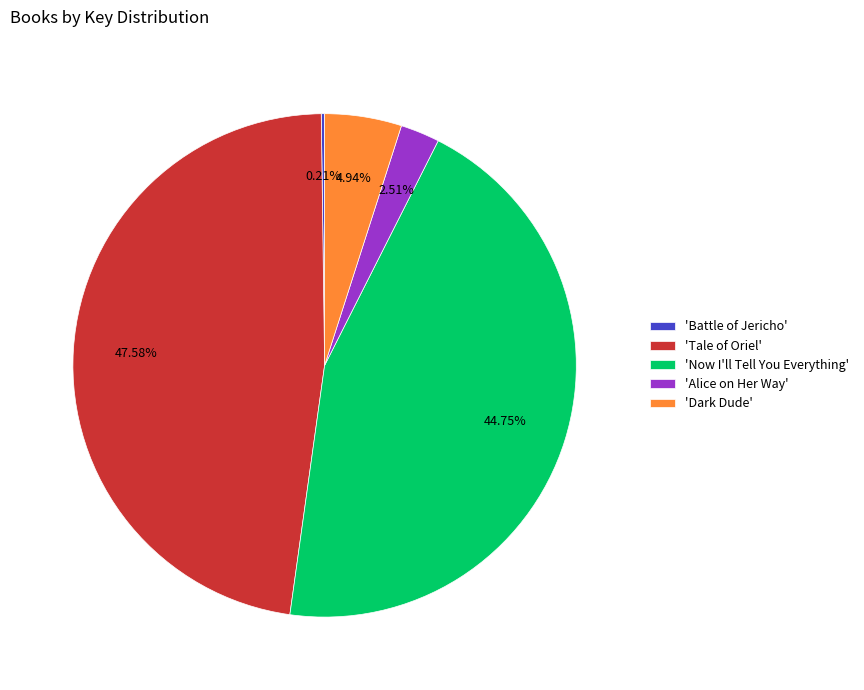

Does 'Alice on Her Way' account for over 50% of the chart?

No